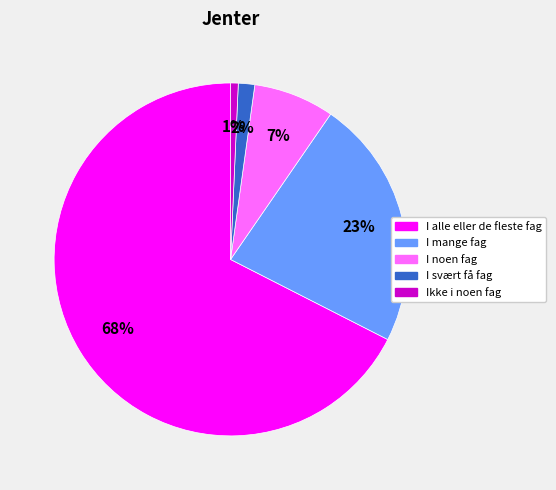

To the nearest percent, what is the difference between the Ikke i noen fag and I svært få fag slice percentages?

1%